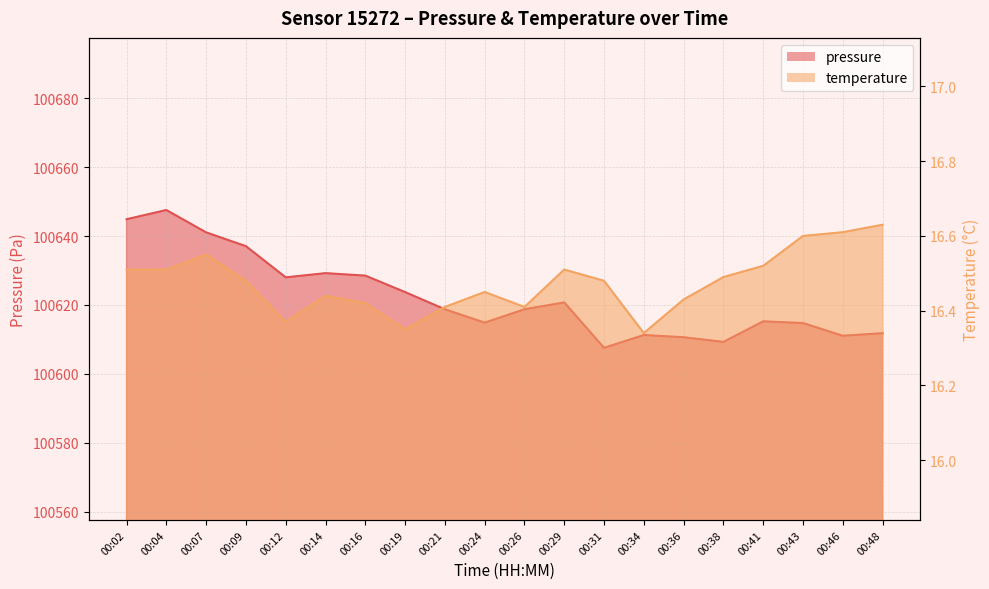

What is the greatest value displayed?

100647.6